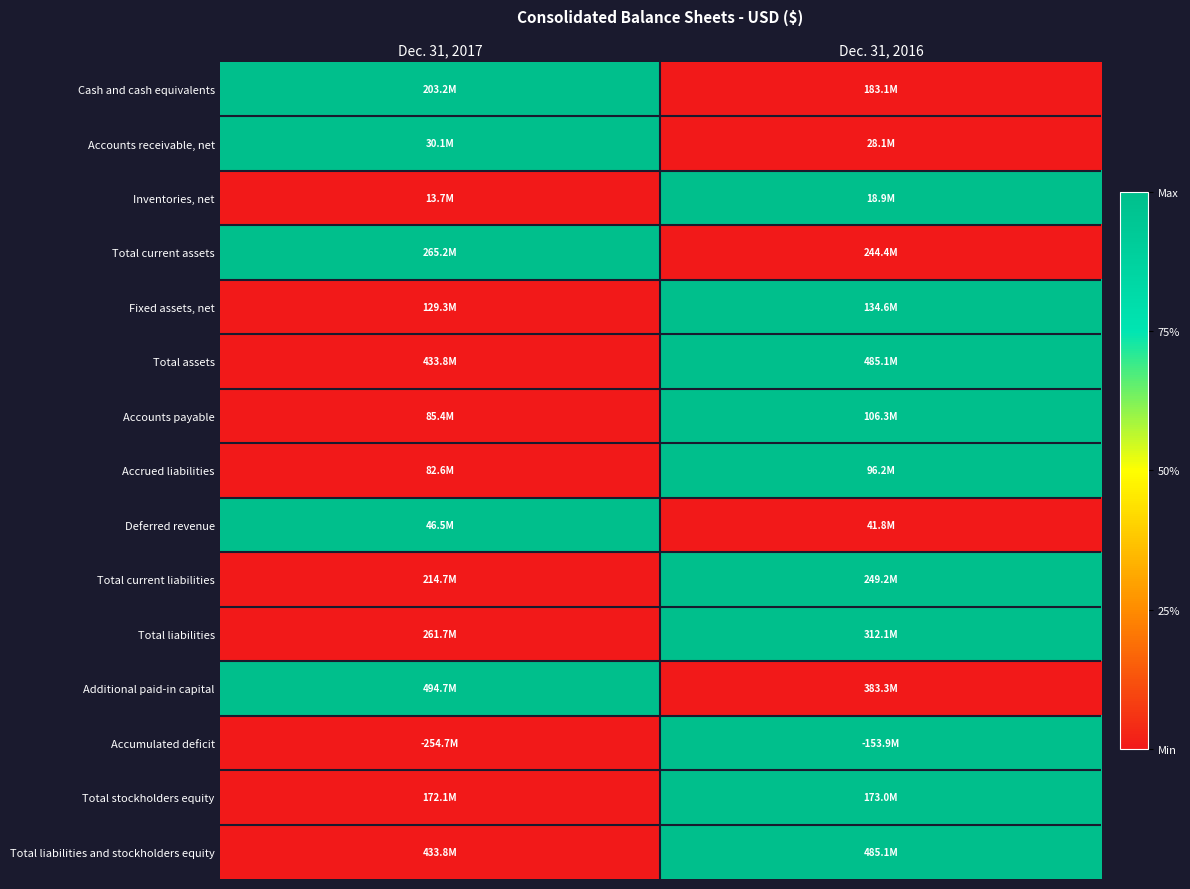

What is the total value across all series at Dec. 31, 2017?

5